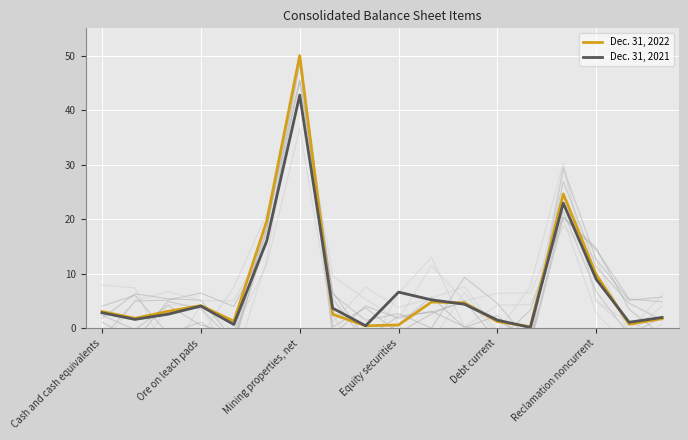

True or false: Dec. 31, 2021 has a value of 1.5 at Debt current.

True